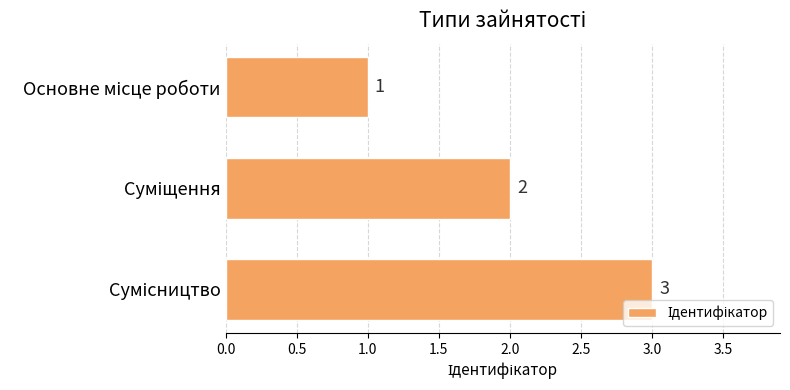

What is the sum of all values?

6